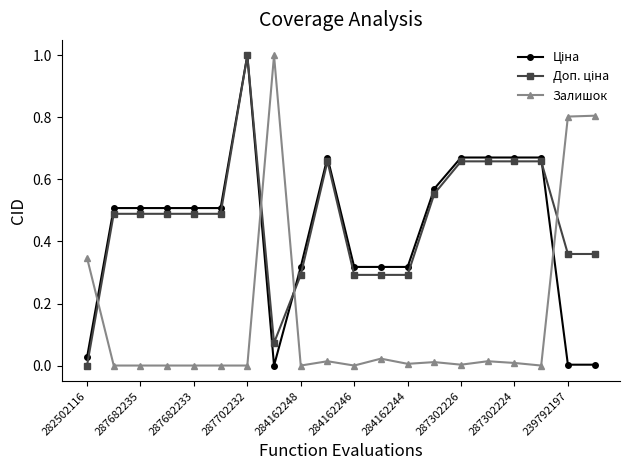

What is the maximum value shown in the chart?

1.0